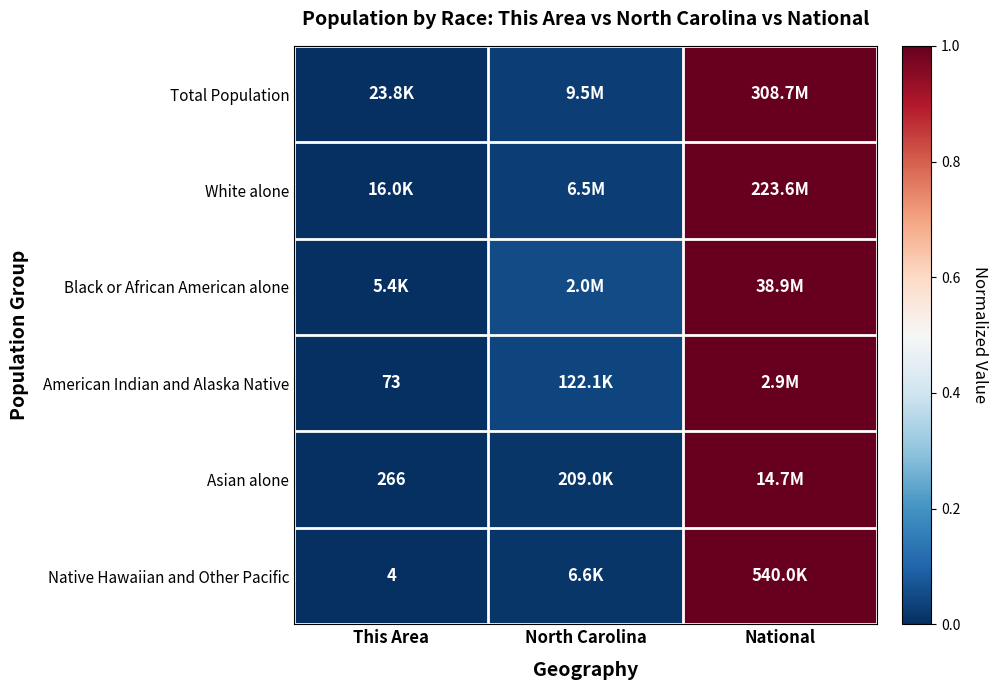

The Asian alone series shows 1.7 at National. True or false?

False